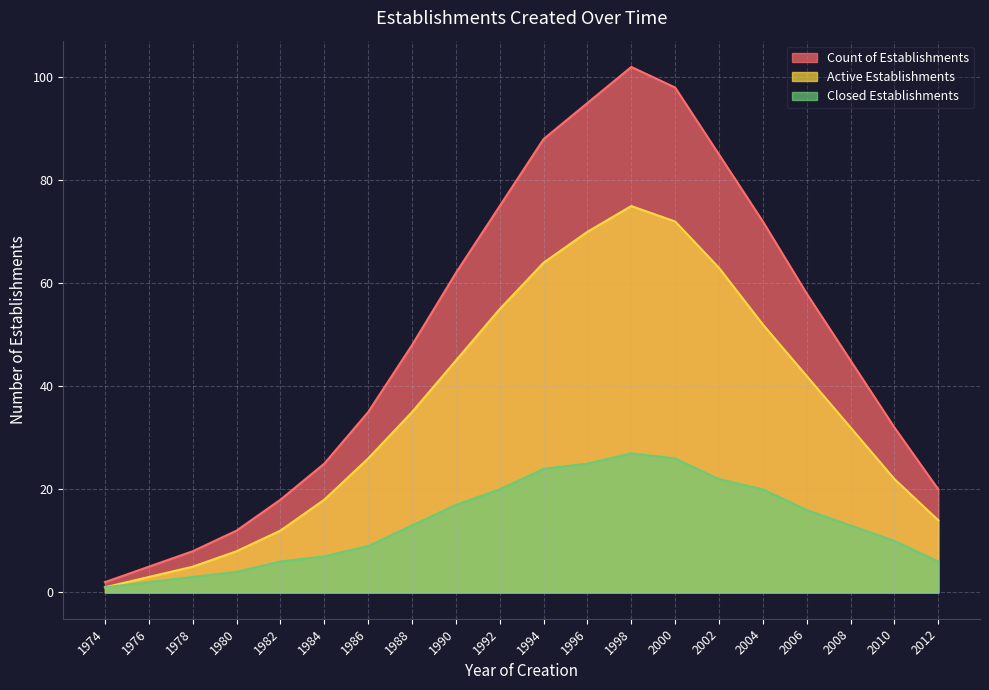

Where is the first local maximum for Active Establishments?

1998